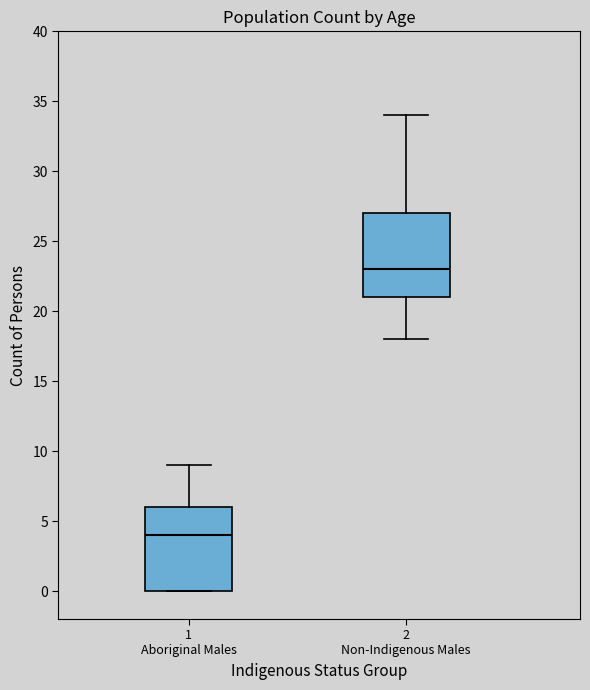

Where is the lower edge of the box for 2 Non-Indigenous Males on the y-axis? The values are not printed on the chart, so give them approximately, as read against the axis.

21